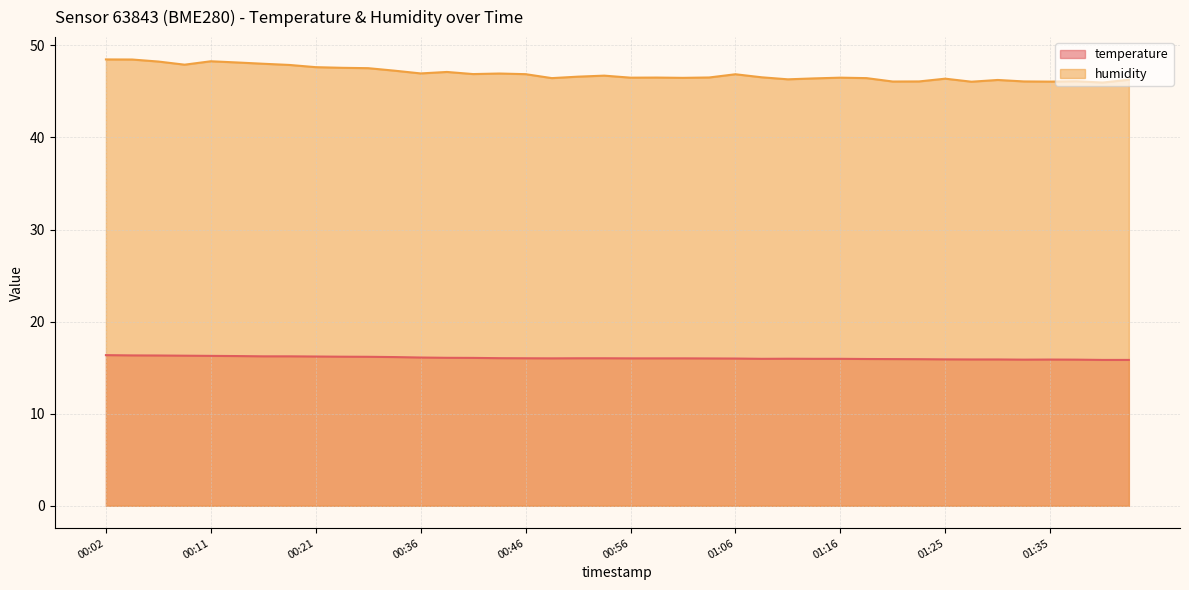

At which label does temperature reach its peak?

00:02